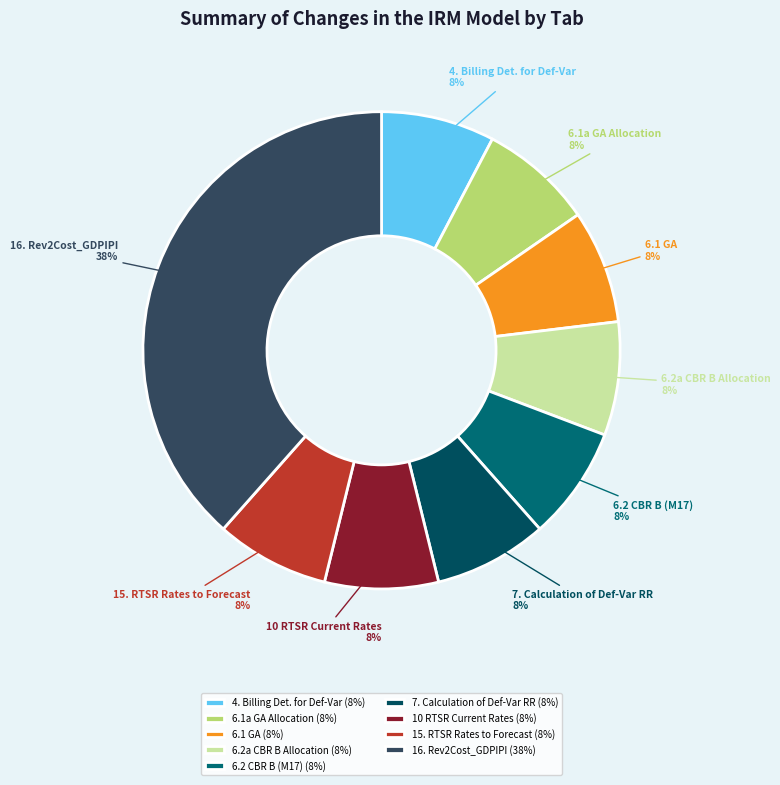

The 4. Billing Det. for Def-Var slice represents 22% of the pie. True or false?

False